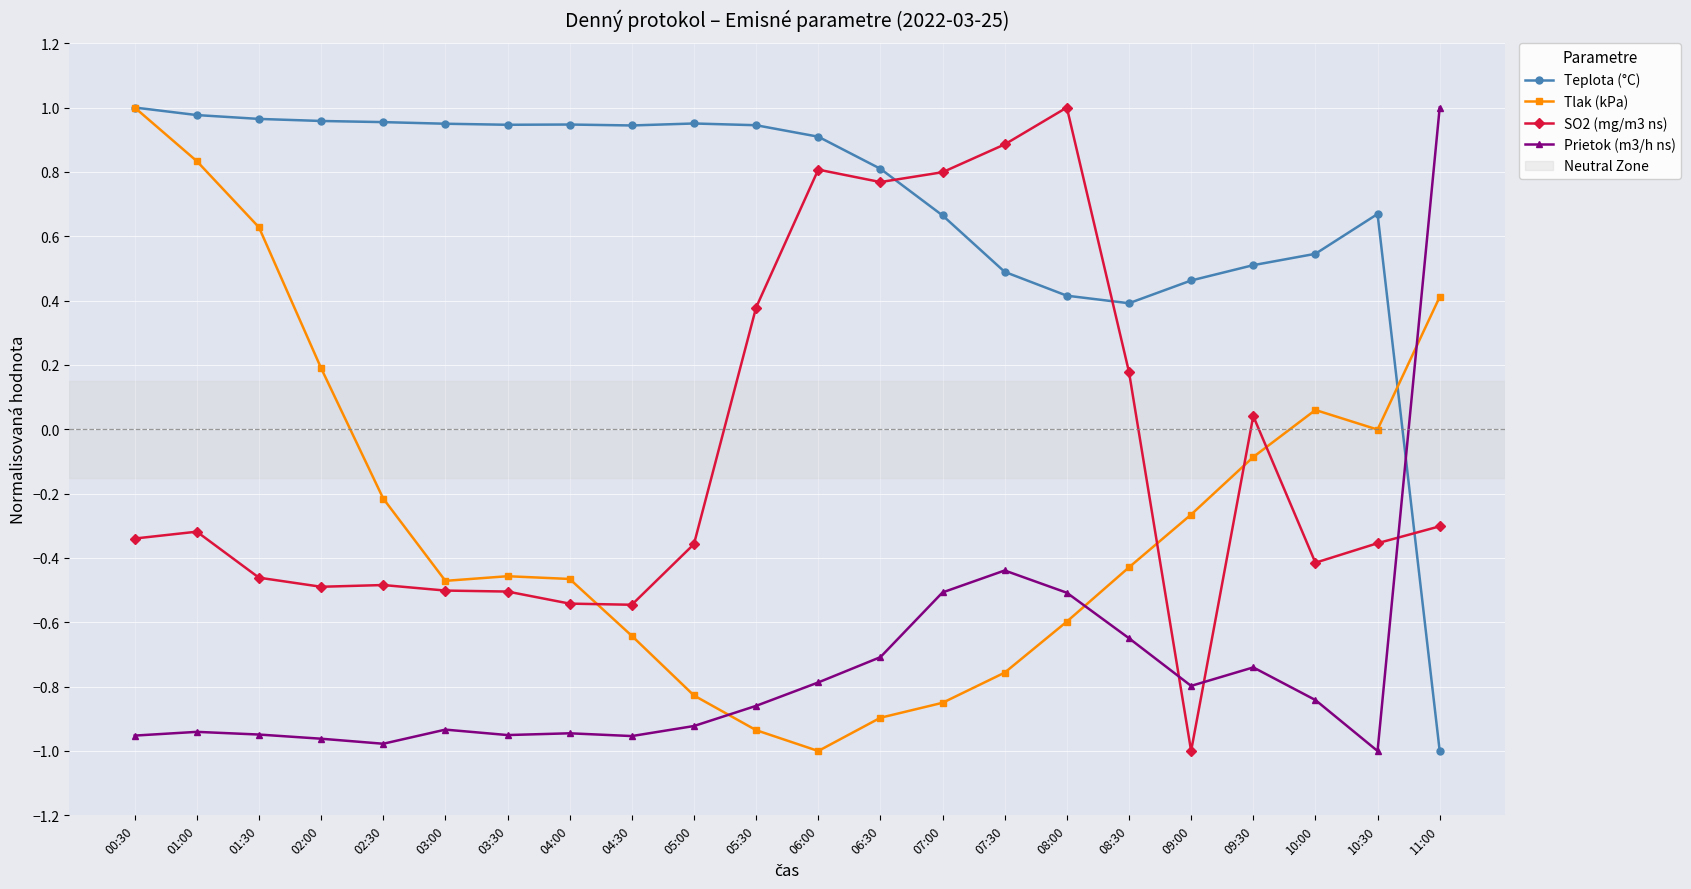

At which label does Tlak (kPa) reach its minimum?

06:00